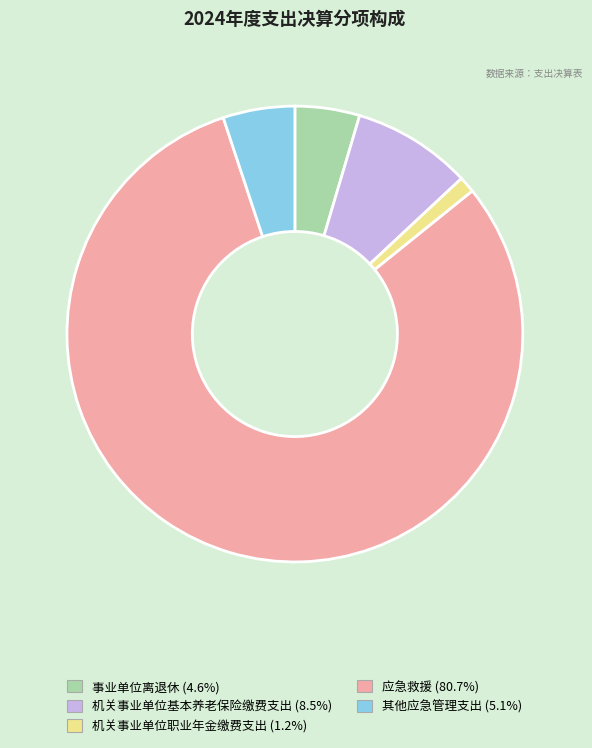

Is it true that 机关事业单位基本养老保险缴费支出 is 8% of the pie?

True